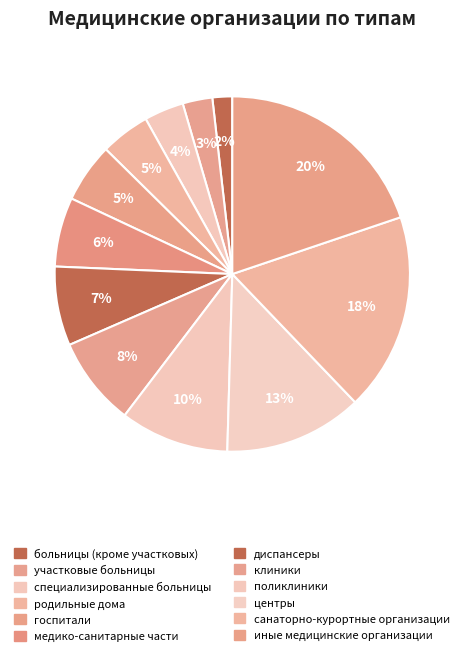

How many segments does this pie chart have?

12